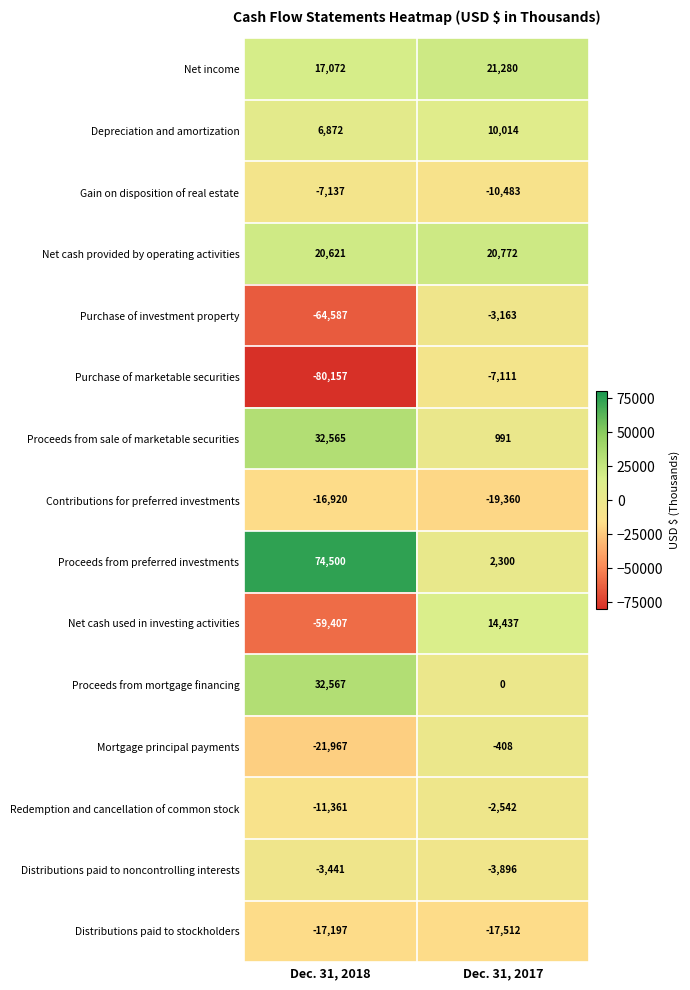

What is the total value across all series at Dec. 31, 2018?

-97977